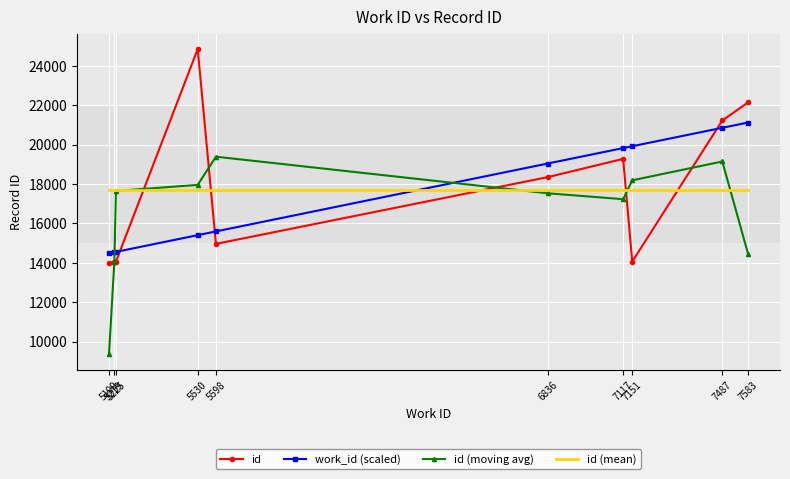

What is the minimum value shown in the chart?

9346.0